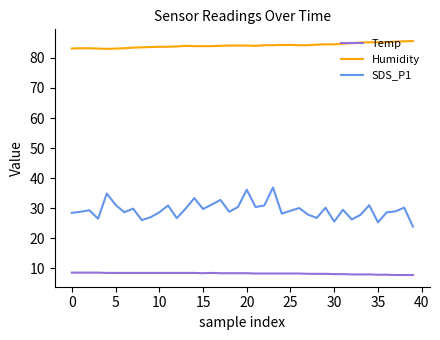

List the series in order of their peak value, highest first.

Humidity, SDS_P1, Temp